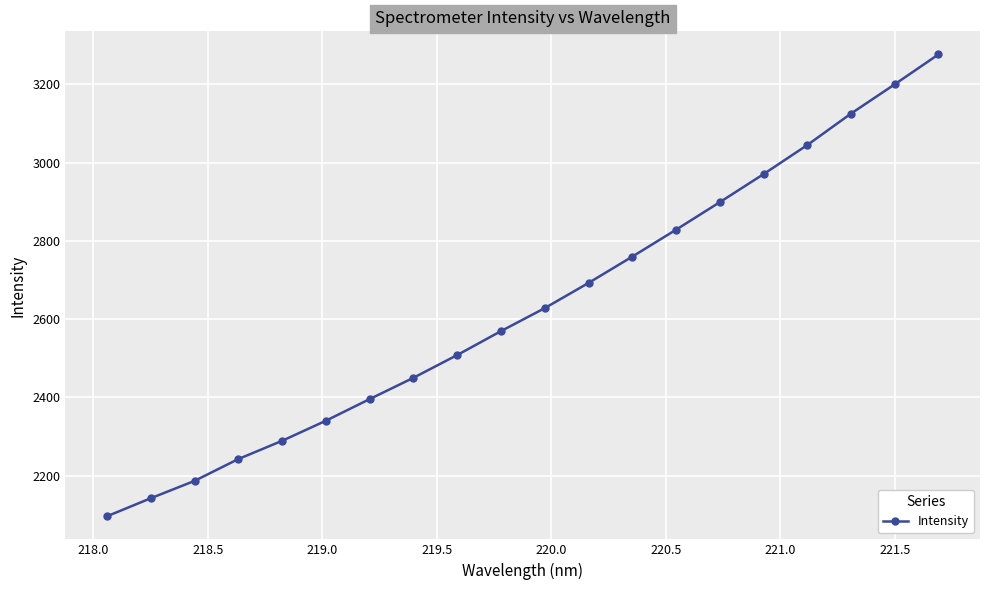

What is the minimum value shown in the chart?

2096.0